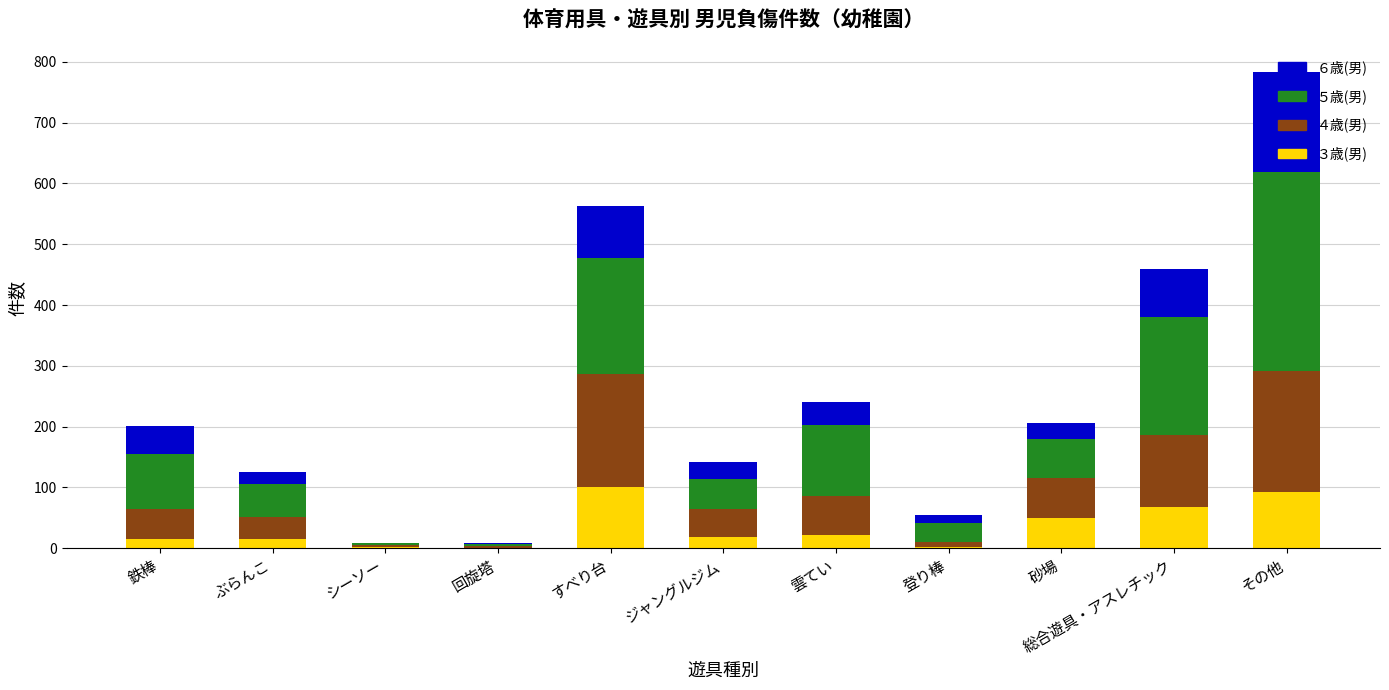

At which category is the sum across all series the highest?

その他